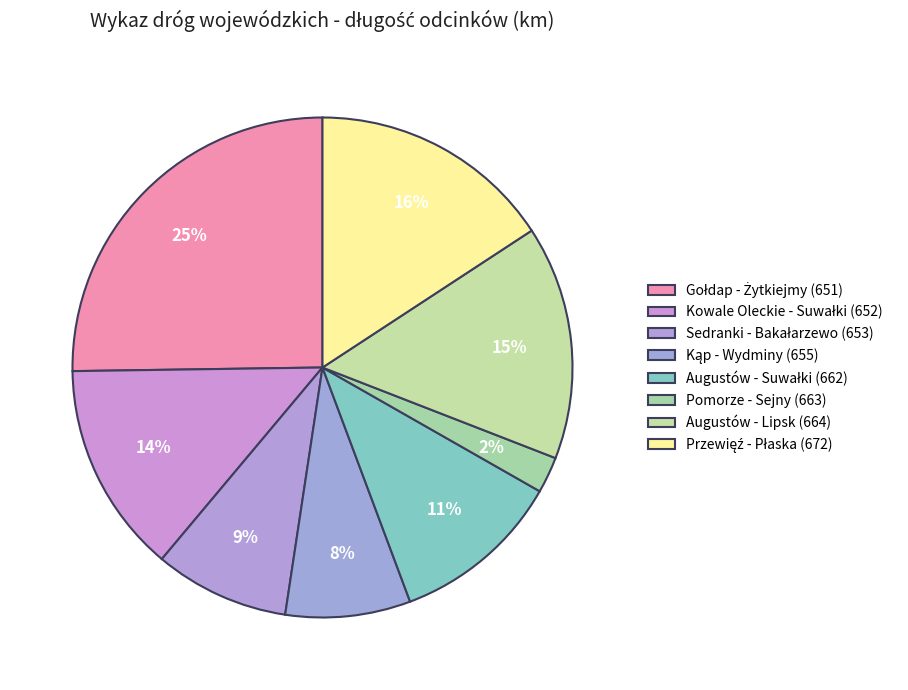

To the nearest percent, what is the difference between the largest and smallest slice percentages?

23%